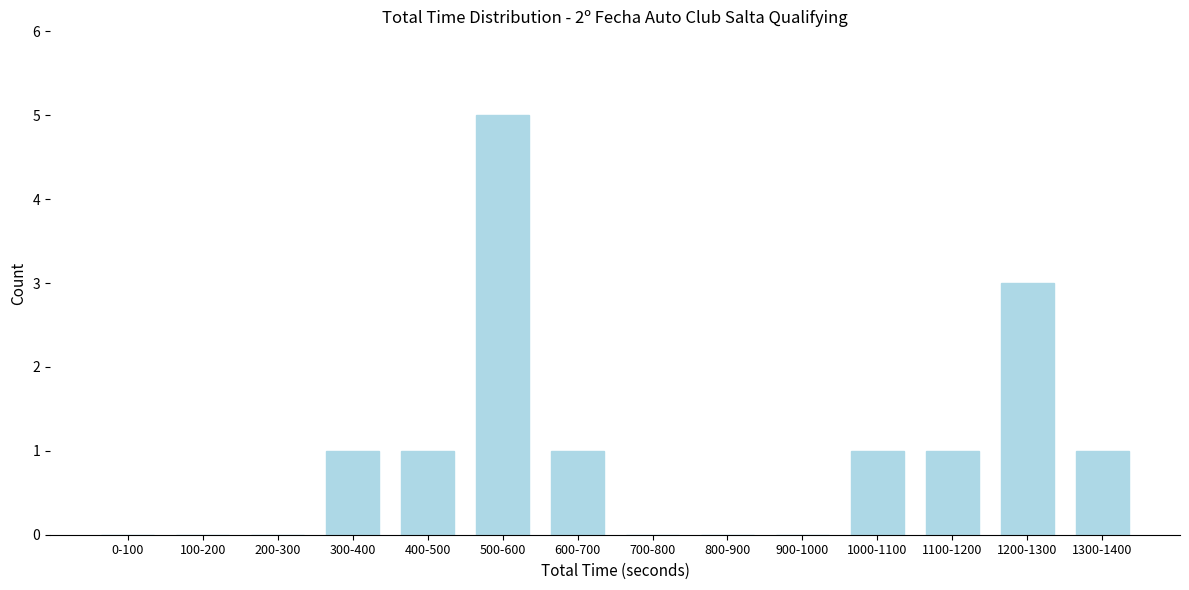

Reading left to right, list all the values displayed in this chart.

0-100=0	100-200=0	200-300=0	300-400=1	400-500=1	500-600=5	600-700=1	700-800=0	800-900=0	900-1000=0	1000-1100=1	1100-1200=1	1200-1300=3	1300-1400=1